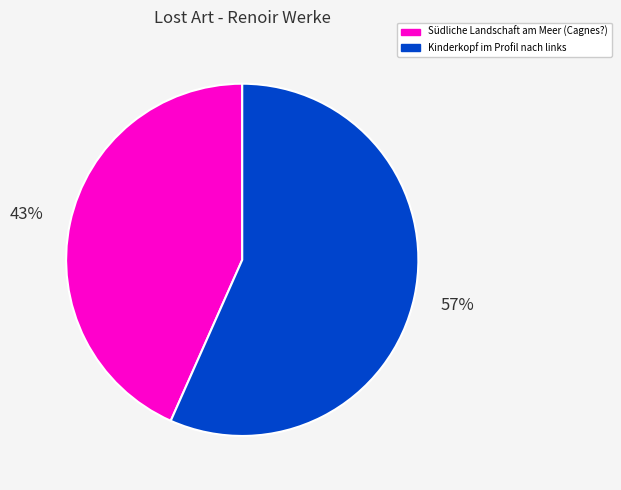

To the nearest percent, what is the combined percentage of Südliche Landschaft am Meer (Cagnes?) and Kinderkopf im Profil nach links?

100%